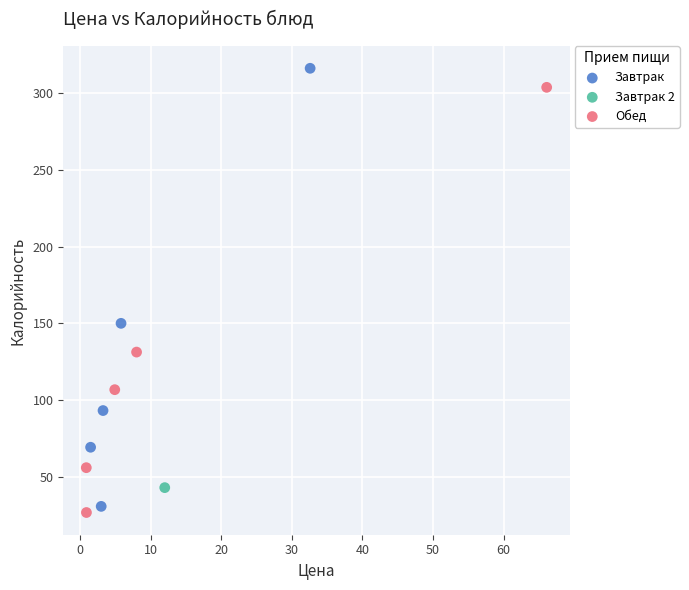

Which series contains the highest Y value?

Завтрак